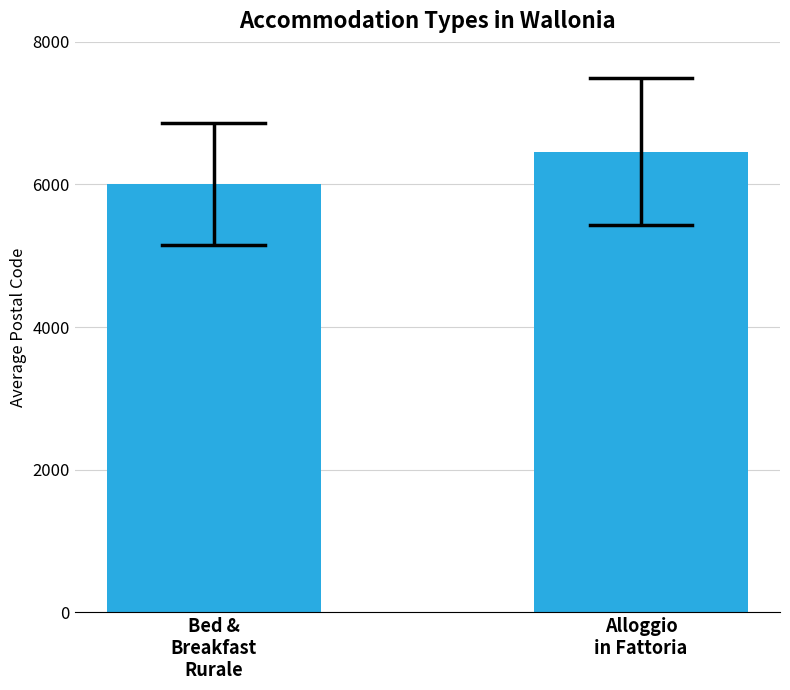

What is the difference between the maximum and minimum values?

455.9